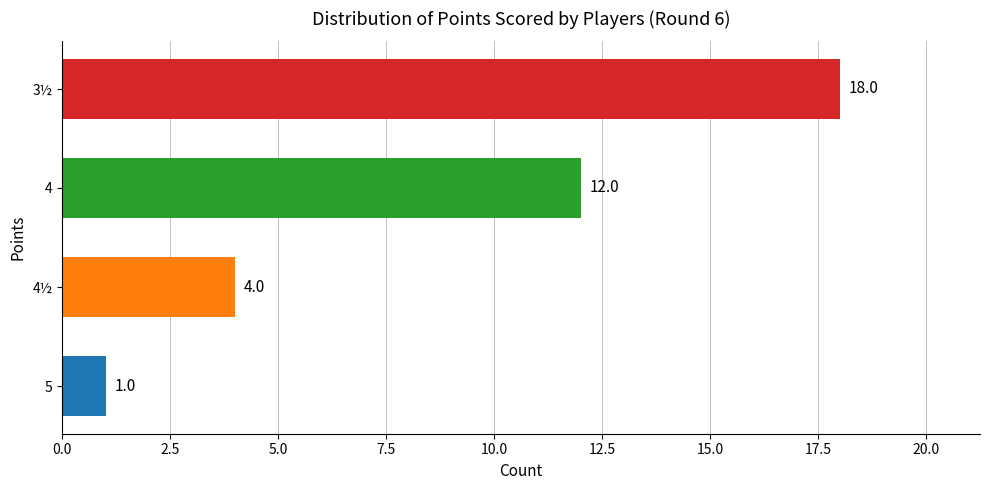

How many series are shown in this chart?

1